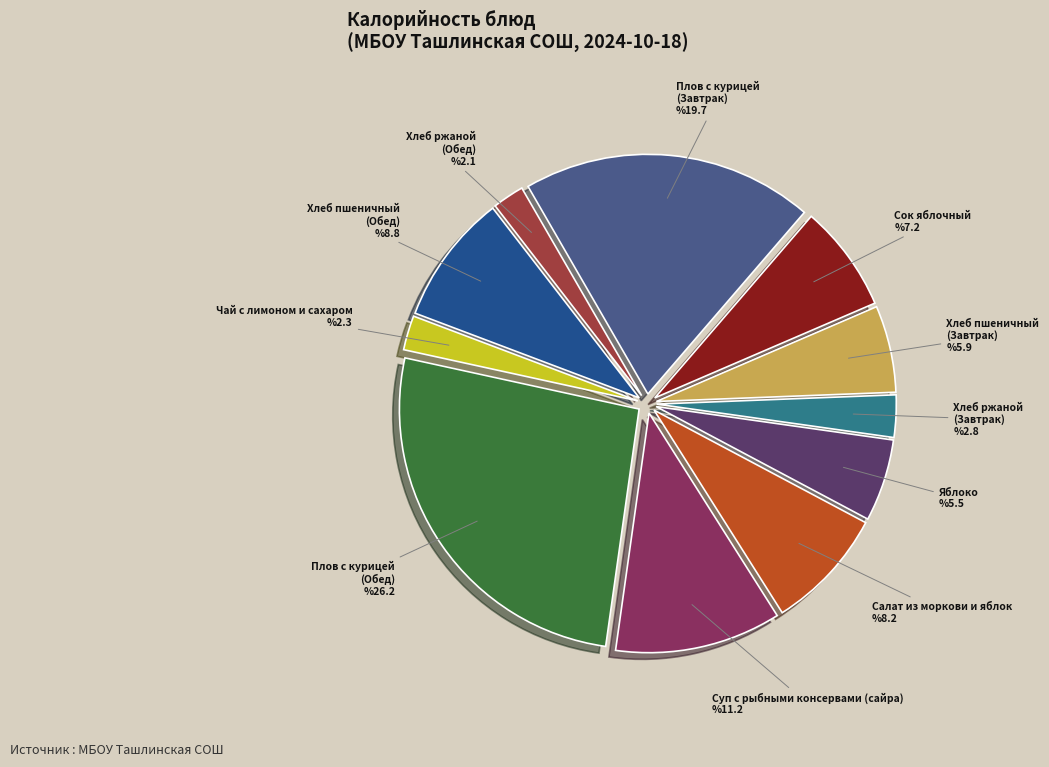

Is the sum of Яблоко and Плов с курицей (Обед) greater than half?

No